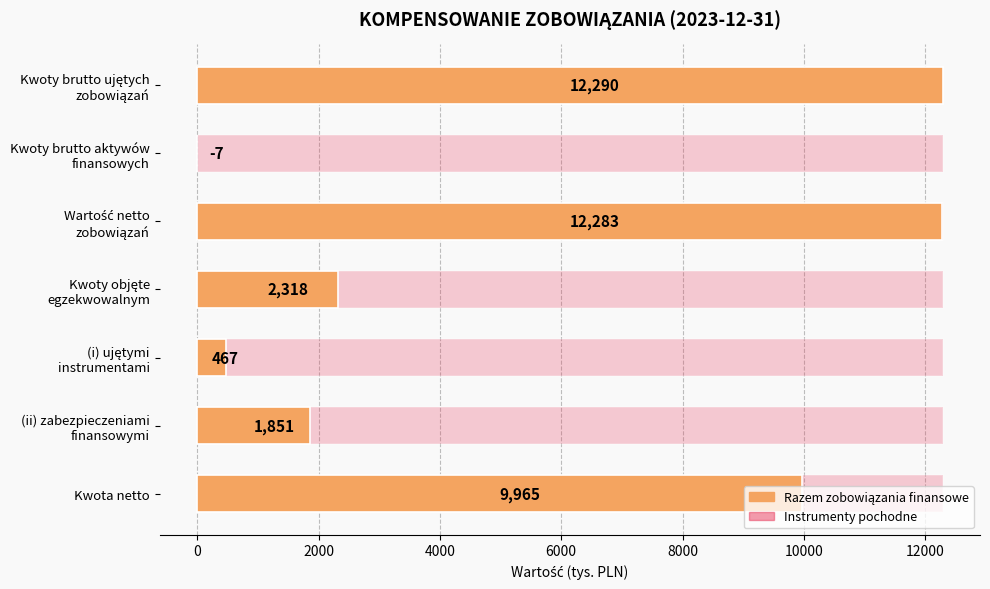

What is the average value of the Instrumenty pochodne series?

0.6